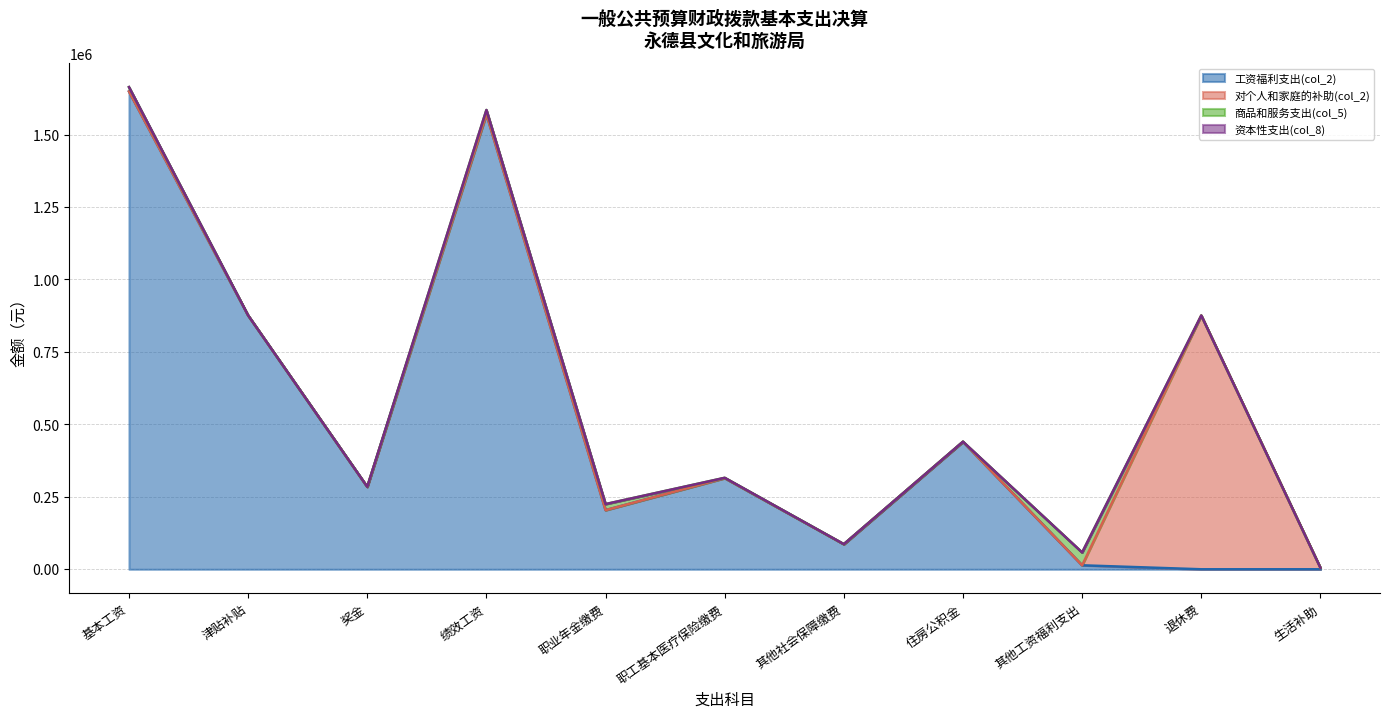

True or false: 资本性支出(col_8) and 对个人和家庭的补助(col_2) cross at least once.

False